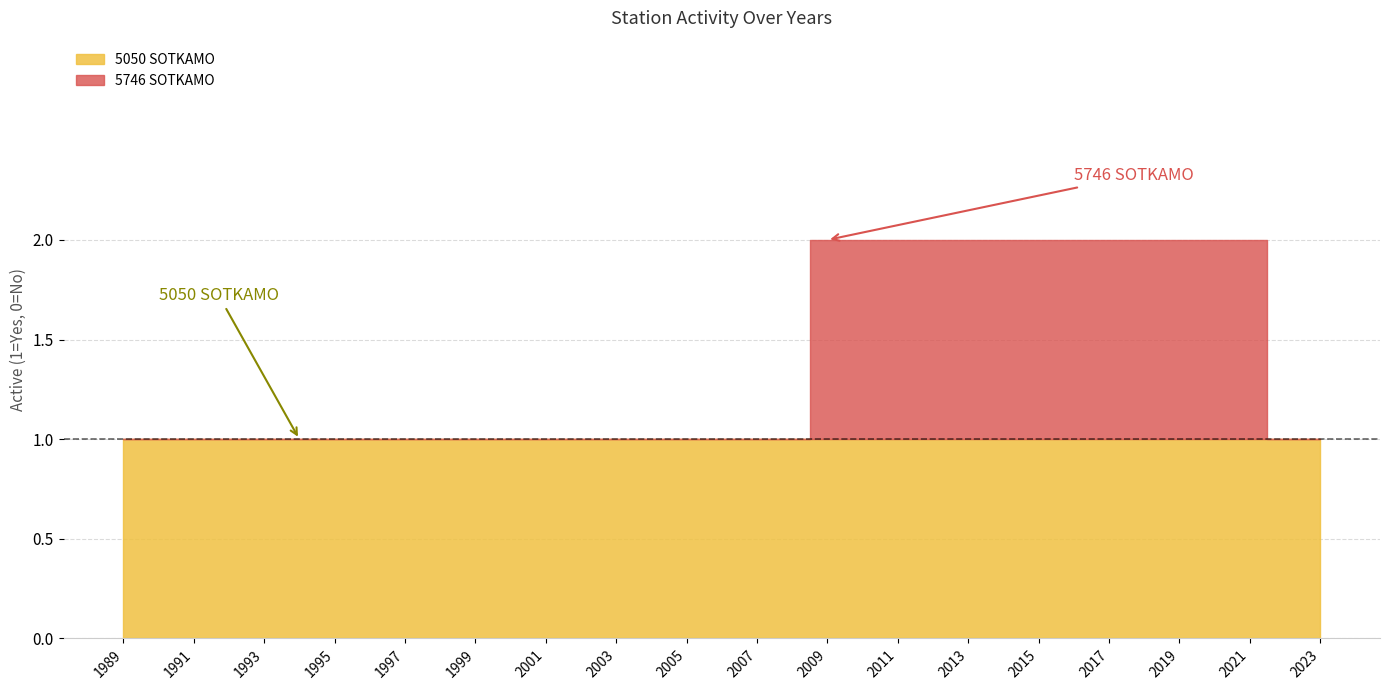

What are all the series names shown in the legend?

5050 SOTKAMO, 5746 SOTKAMO